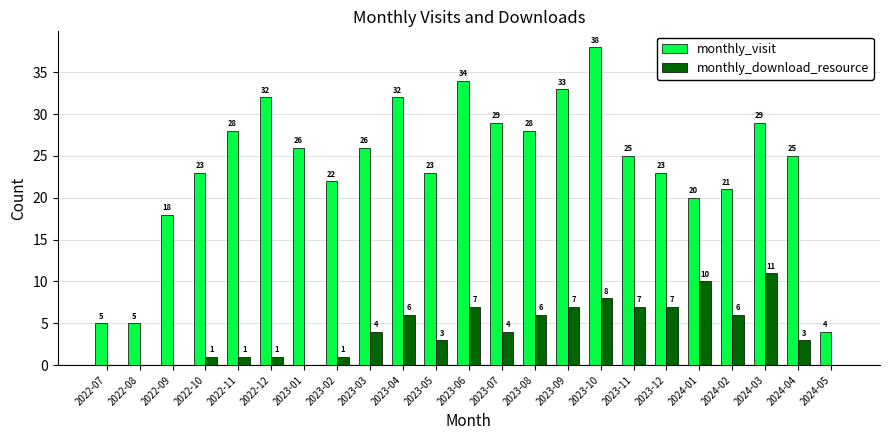

Which category has the highest value across all series?

2023-10